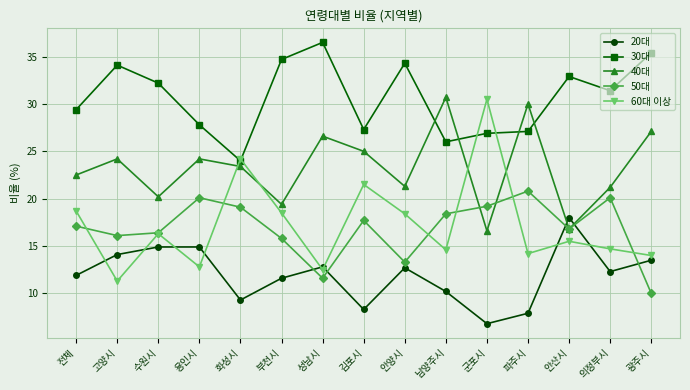

How many lines are shown in the chart?

5